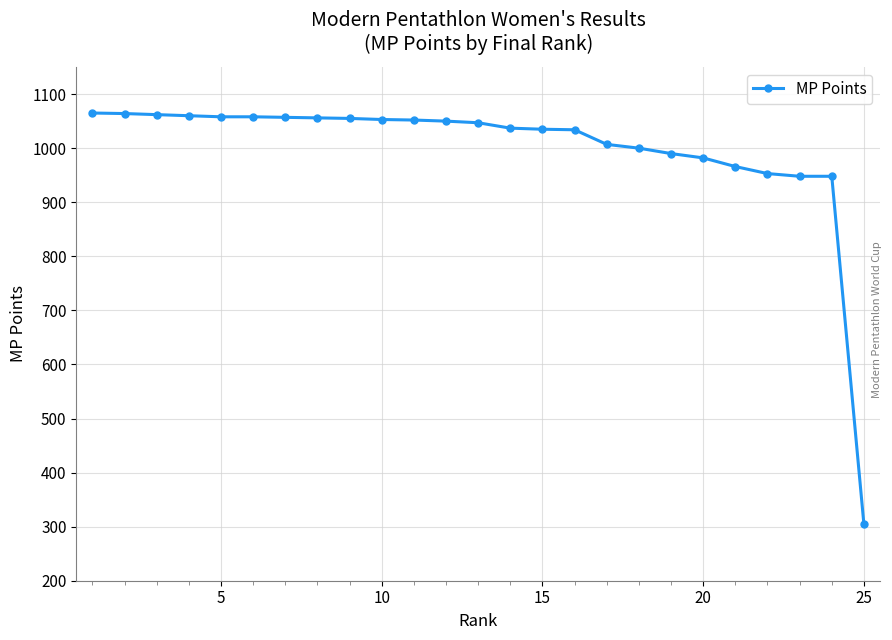

What is the difference between the second highest and second lowest values?

116